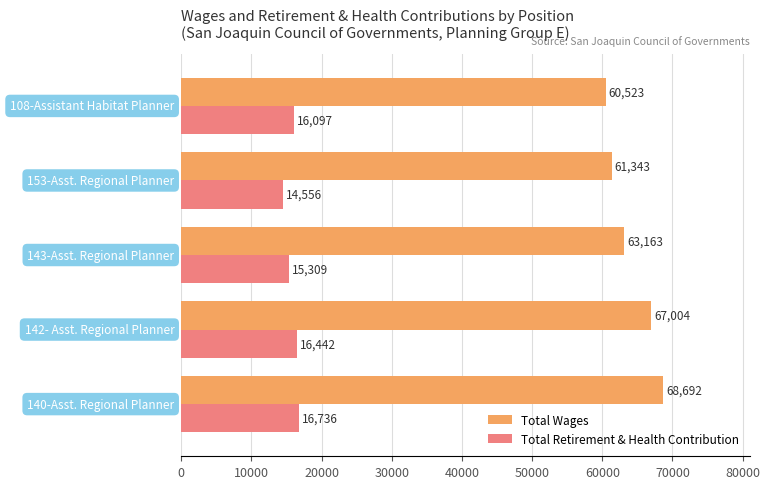

What are all the series names shown in the legend?

Total Wages, Total Retirement & Health Contribution